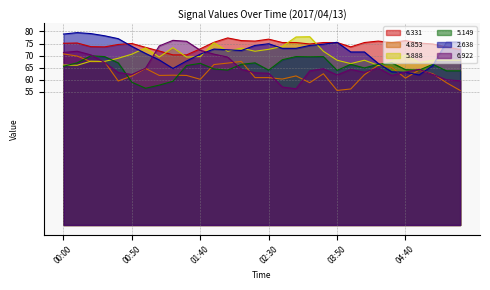

Between 02:20 and 04:30, which series saw the biggest shift?

2.638